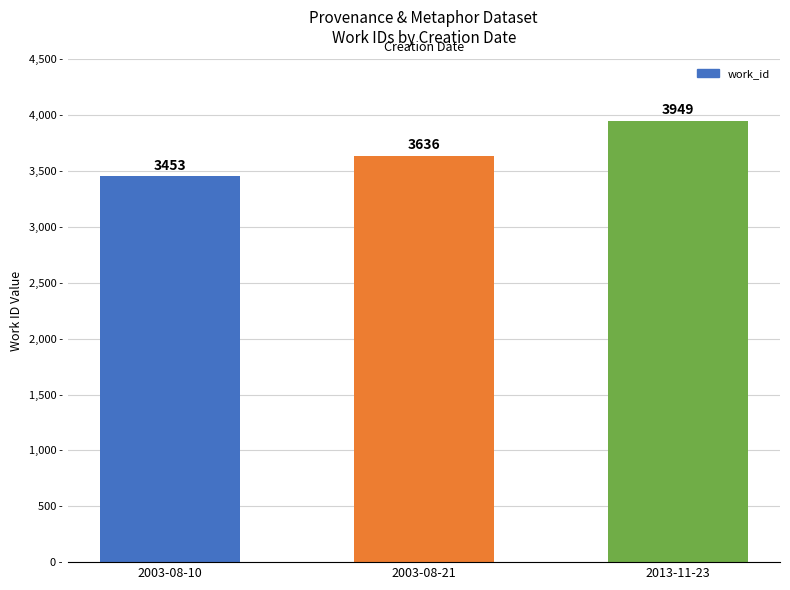

Rank the categories by value from lowest to highest.

2003-08-10, 2003-08-21, 2013-11-23